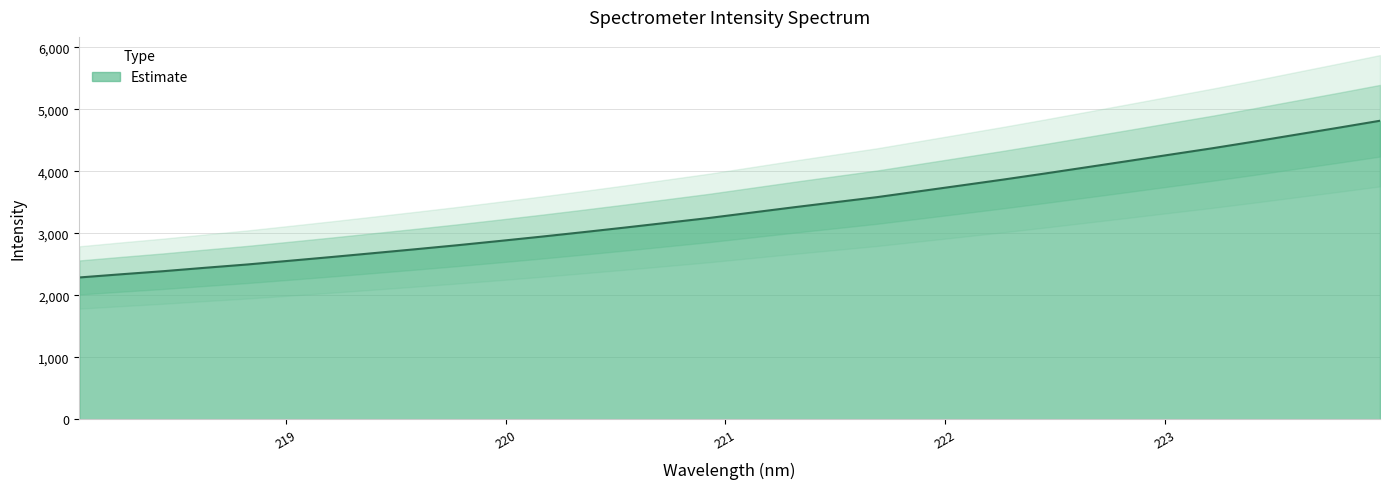

What is the average value?

3383.2